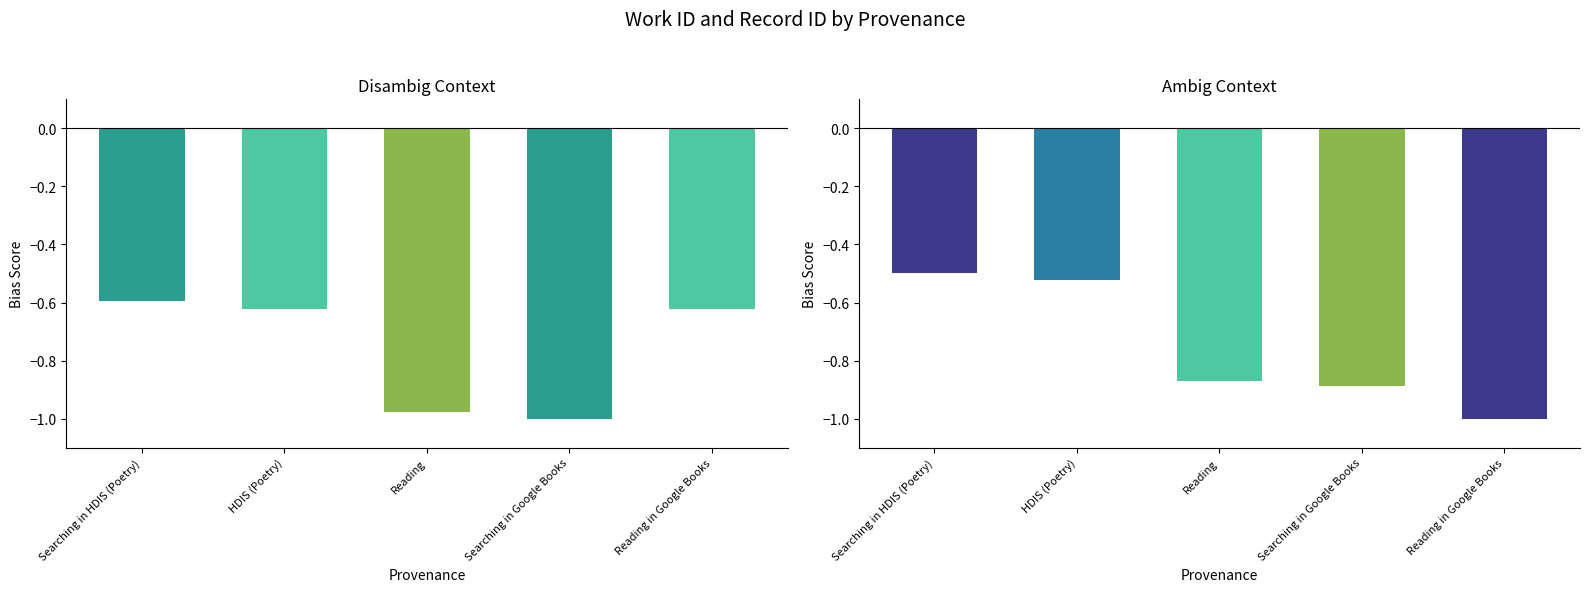

Read the id value at Reading in Google Books.

-1.0